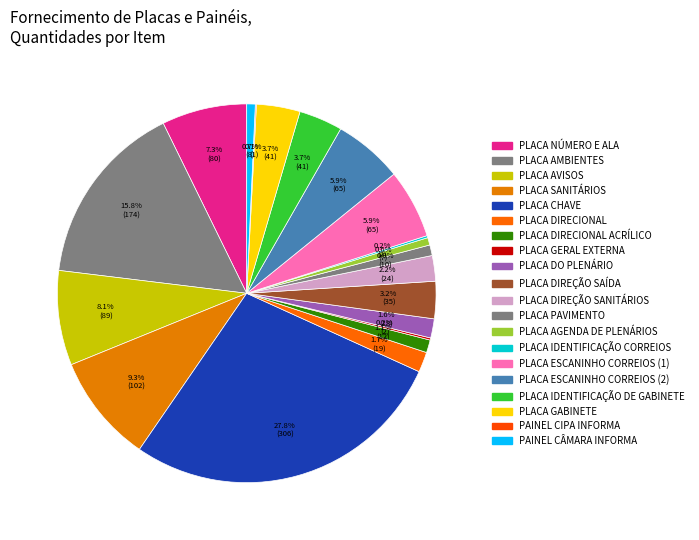

Rank the categories by value from lowest to highest.

PAINEL CIPA INFORMA, PLACA GERAL EXTERNA, PLACA IDENTIFICAÇÃO CORREIOS, PLACA AGENDA DE PLENÁRIOS, PAINEL CÂMARA INFORMA, PLACA PAVIMENTO, PLACA DIRECIONAL ACRÍLICO, PLACA DO PLENÁRIO, PLACA DIRECIONAL, PLACA DIREÇÃO SANITÁRIOS, PLACA DIREÇÃO SAÍDA, PLACA IDENTIFICAÇÃO DE GABINETE, PLACA GABINETE, PLACA ESCANINHO CORREIOS (1), PLACA ESCANINHO CORREIOS (2), PLACA NÚMERO E ALA, PLACA AVISOS, PLACA SANITÁRIOS, PLACA AMBIENTES, PLACA CHAVE